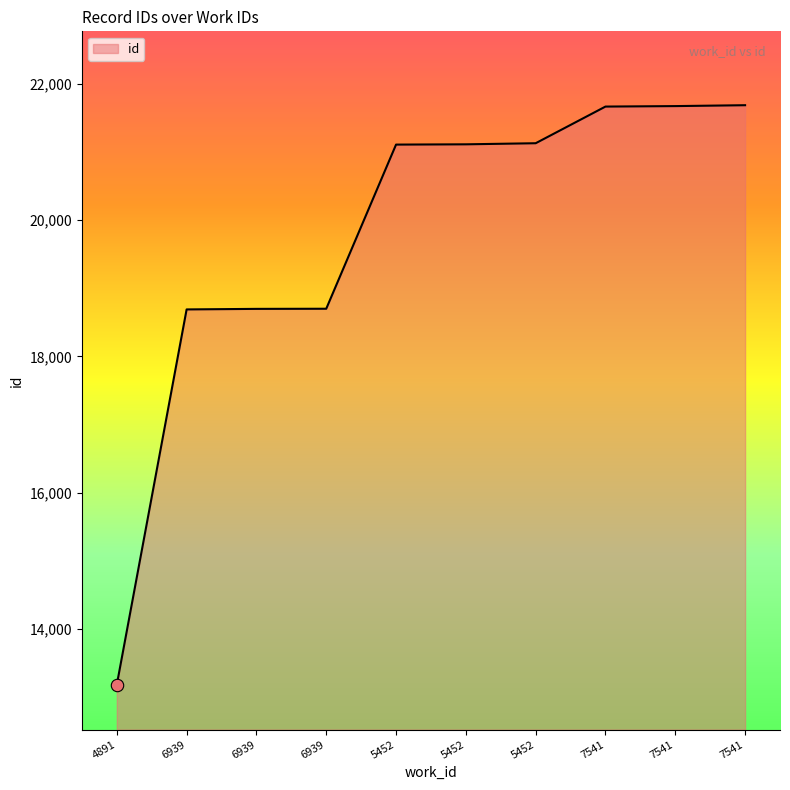

How many lines are shown in the chart?

1